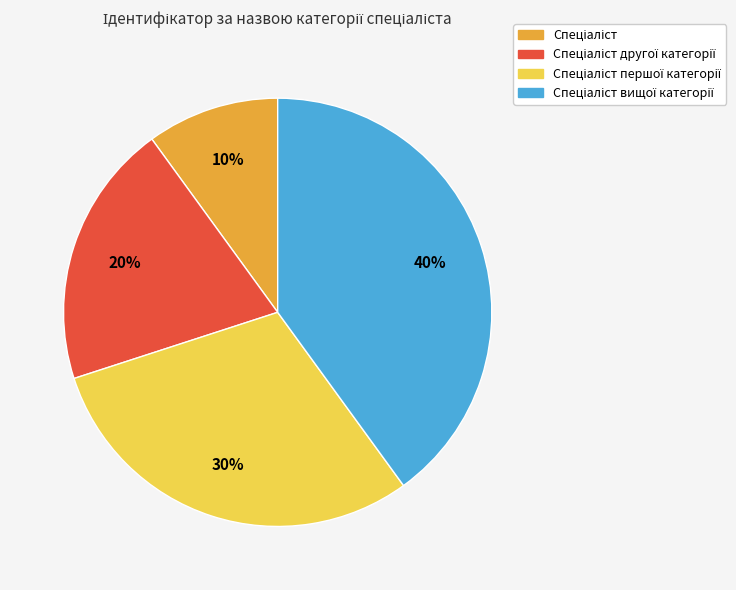

Does any single category account for the majority?

No